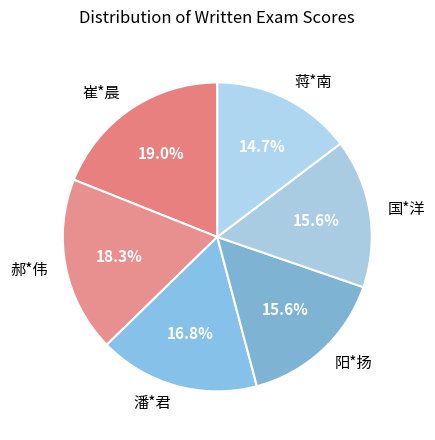

Combined, do 崔*晨 and 蒋*南 account for over 50%?

No